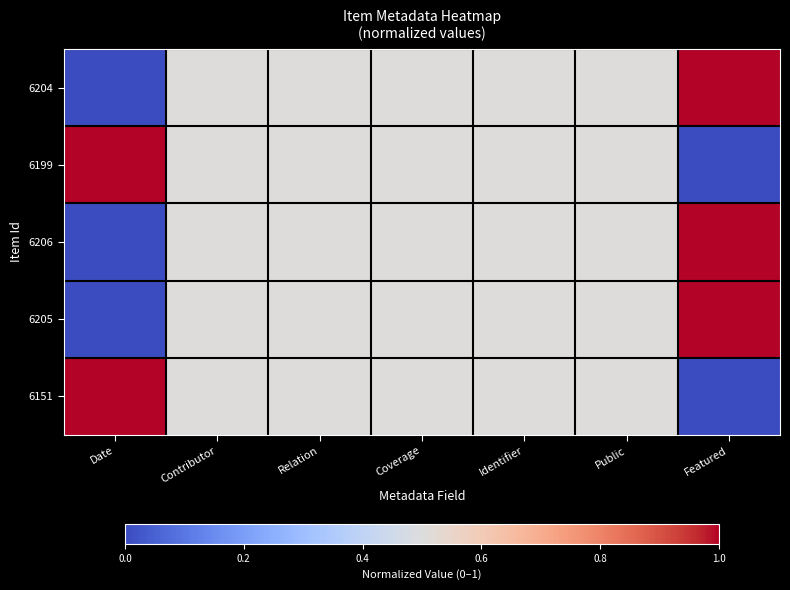

Reading left to right, what are all the values shown in this chart?

6204: Date=0.0	Contributor=0.5	Relation=0.5	Coverage=0.5	Identifier=0.5	Public=0.5	Featured=1.0
6199: Date=1.0	Contributor=0.5	Relation=0.5	Coverage=0.5	Identifier=0.5	Public=0.5	Featured=0.0
6206: Date=0.0	Contributor=0.5	Relation=0.5	Coverage=0.5	Identifier=0.5	Public=0.5	Featured=1.0
6205: Date=0.0	Contributor=0.5	Relation=0.5	Coverage=0.5	Identifier=0.5	Public=0.5	Featured=1.0
6151: Date=1.0	Contributor=0.5	Relation=0.5	Coverage=0.5	Identifier=0.5	Public=0.5	Featured=0.0